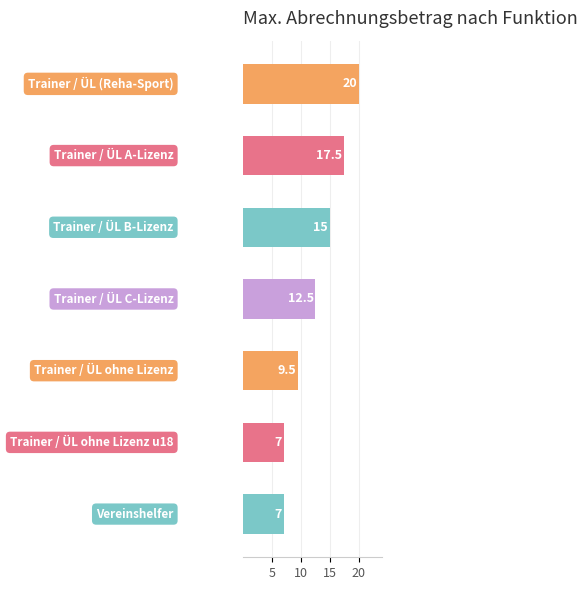

What is the difference between the maximum and minimum values?

13.0